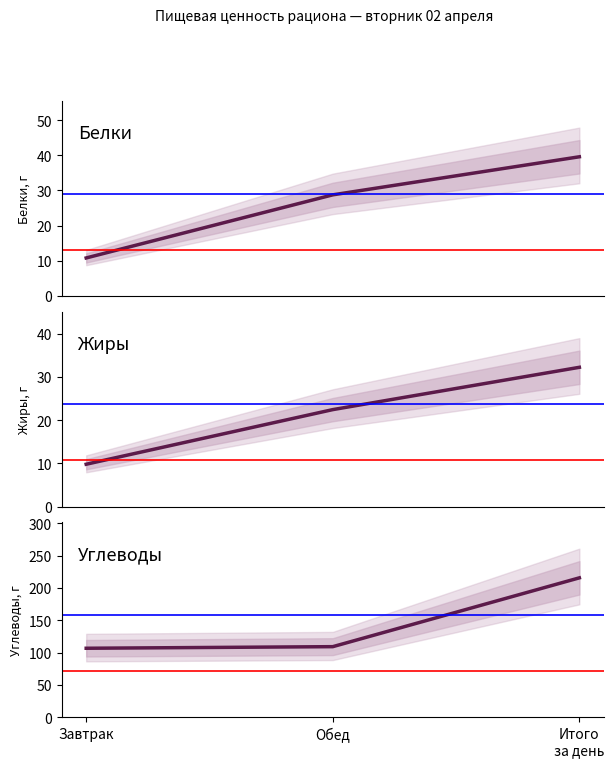

What position from the left is Завтрак?

1